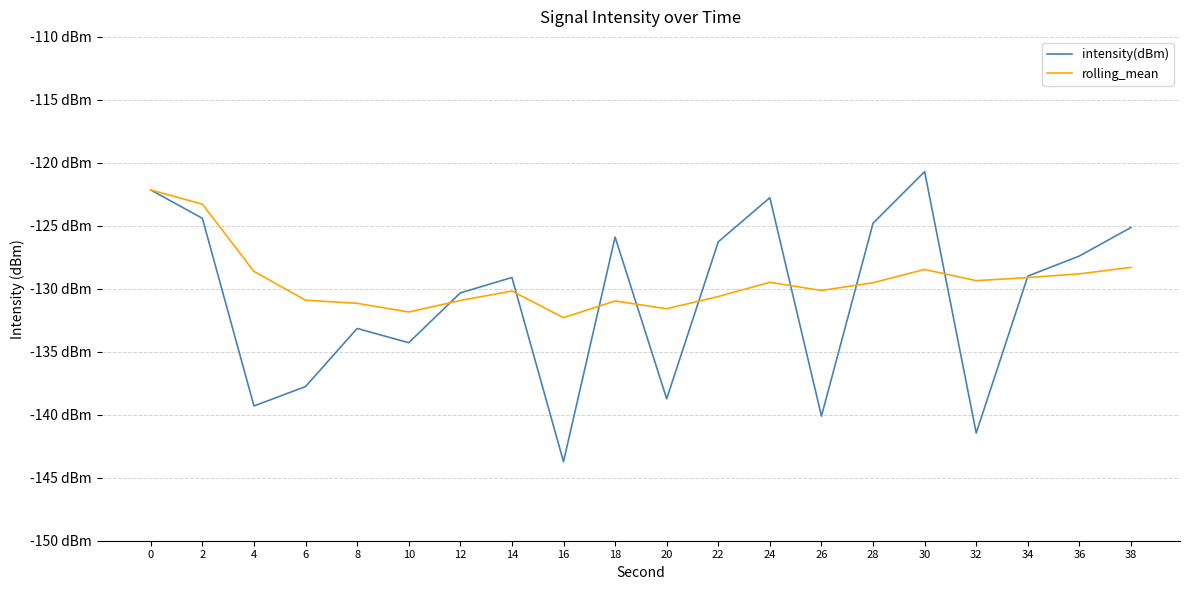

What is the total value across all series at 24?

-252.2